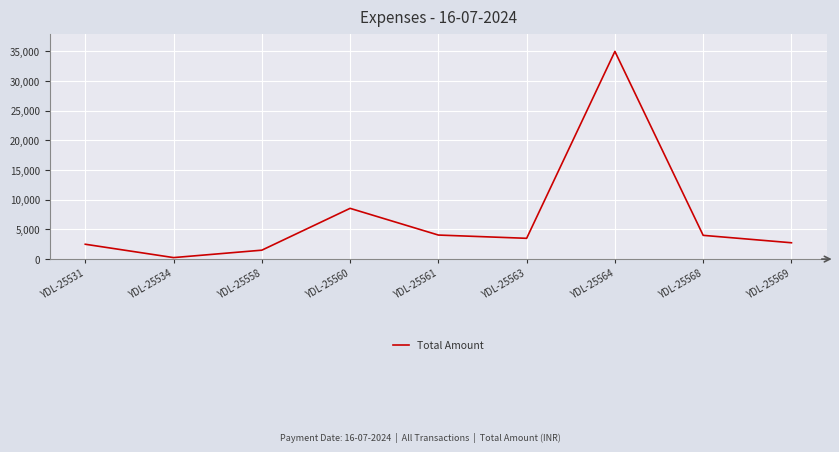

Is it true that the value at YDL-25560 is 4016?

False